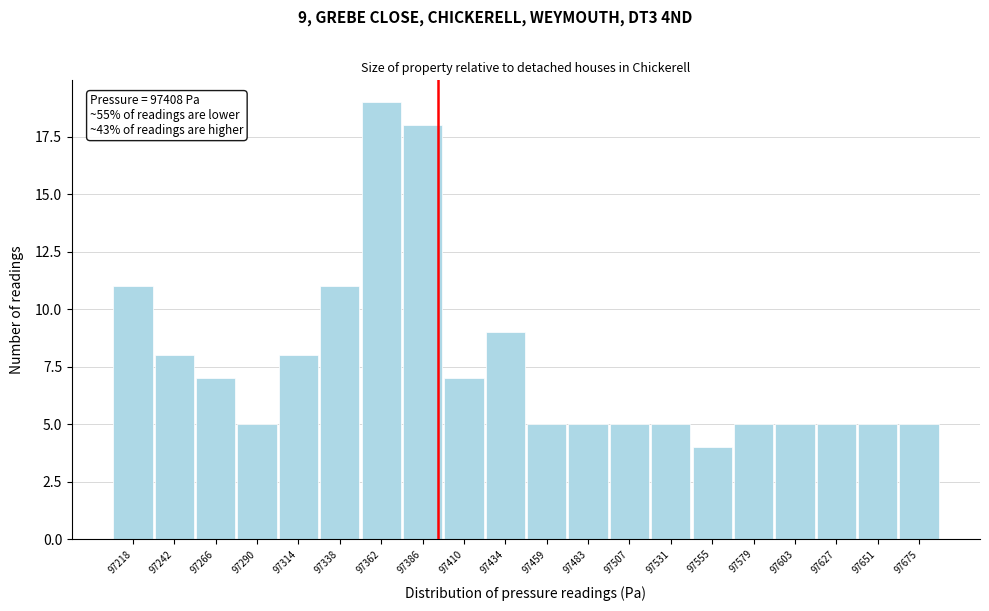

Reading left to right, list all the values displayed in this chart.

11	8	7	5	8	11	19	18	7	9	5	5	5	5	4	5	5	5	5	5